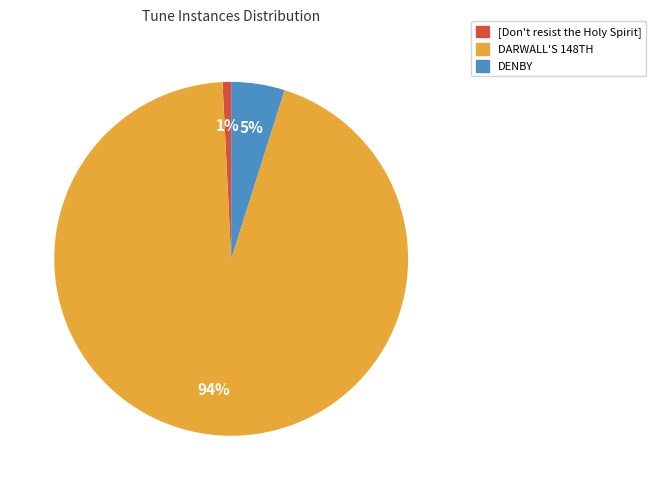

What percentage is the [Don't resist the Holy Spirit] slice, to the nearest percent?

1%